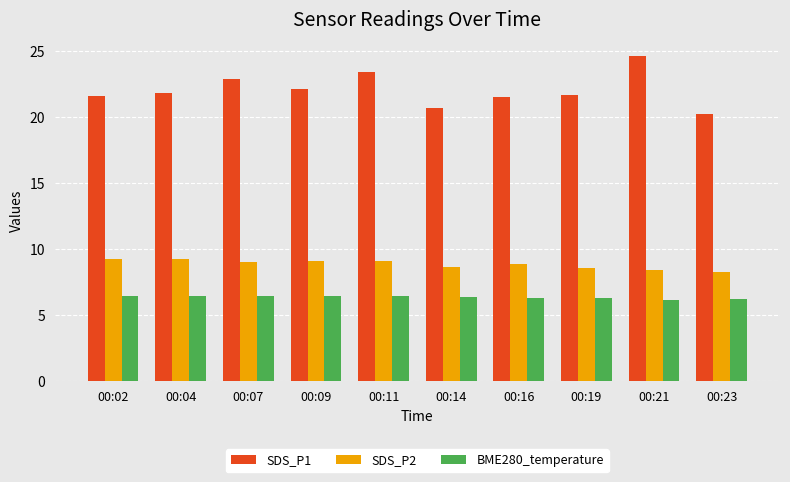

Does the chart contain stacked bars?

No